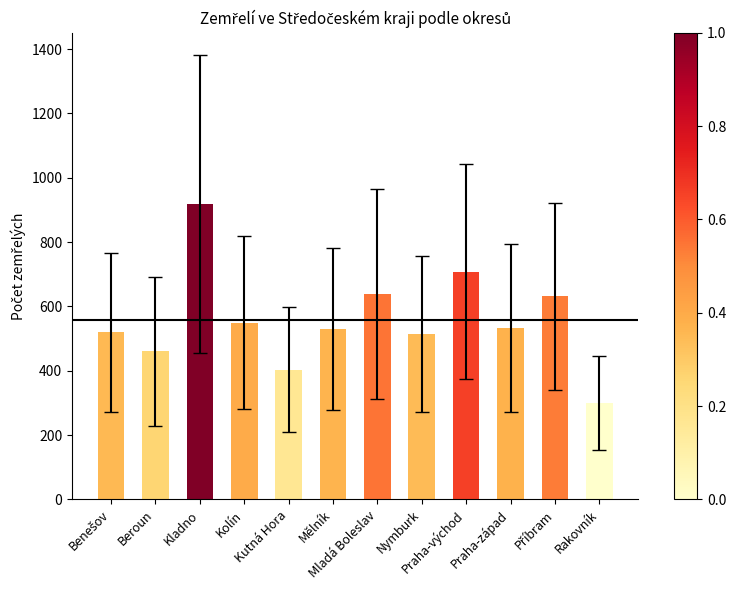

What is the value of the 4th bar from the left?

549